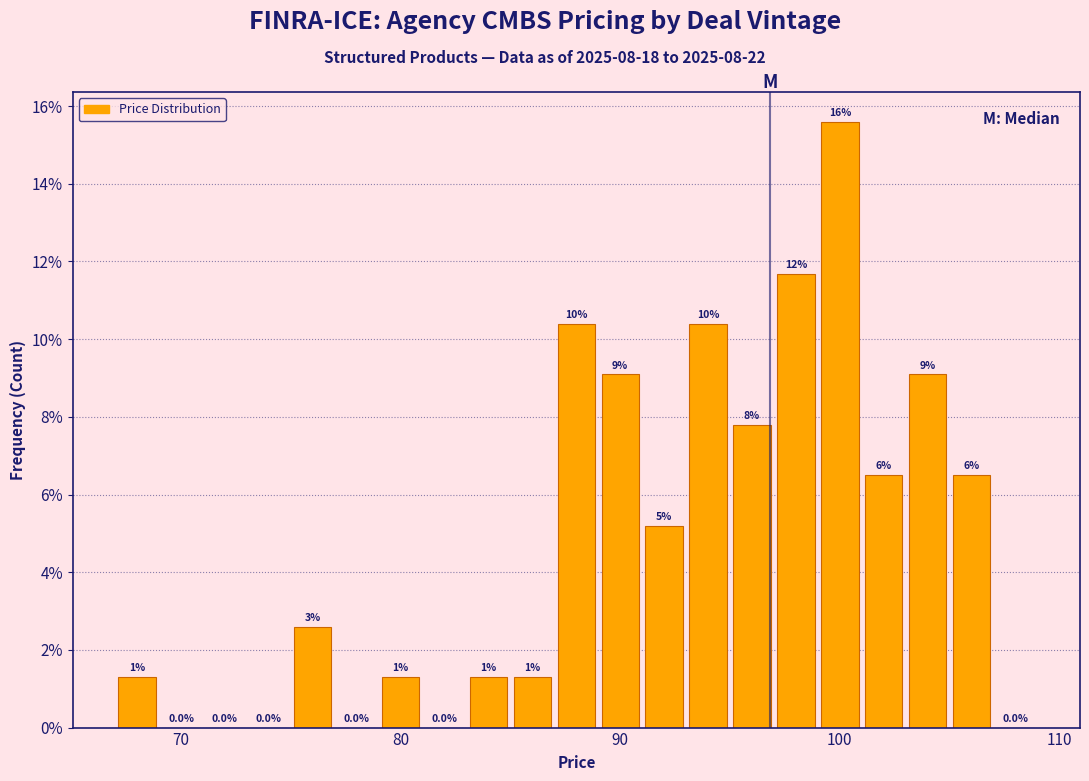

Around what value on the x-axis is the tallest bar? Give the approximate position of its centre, as read against the axis.

100